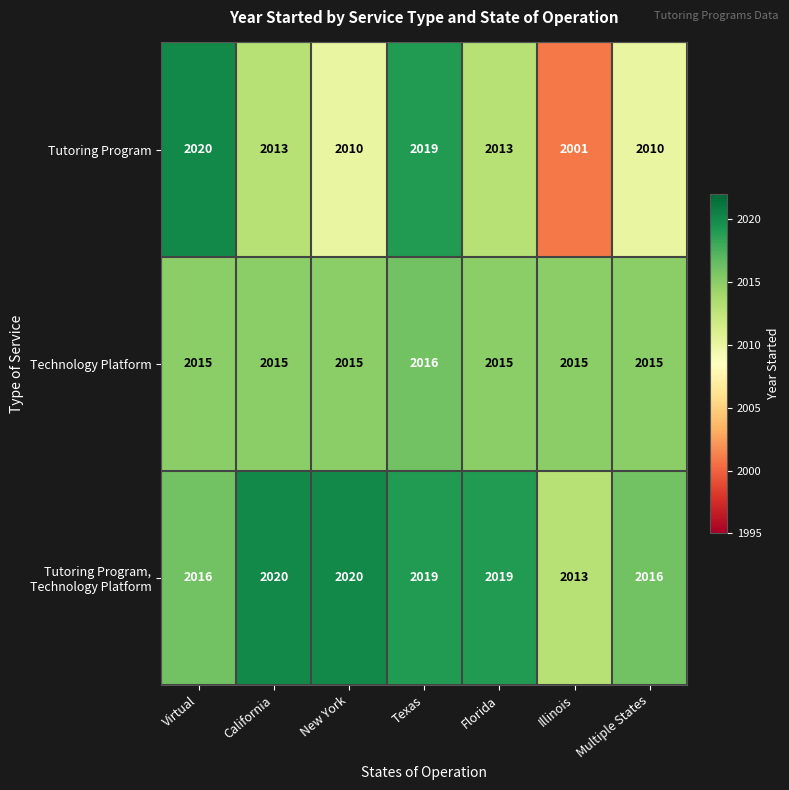

The Tutoring Program series shows 643 at Florida. True or false?

False